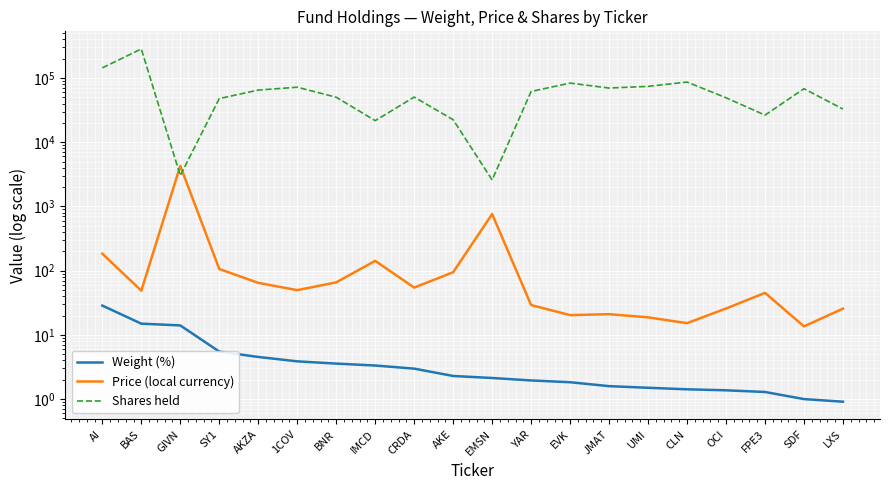

Which has a higher value, SY1 or AKE?

SY1